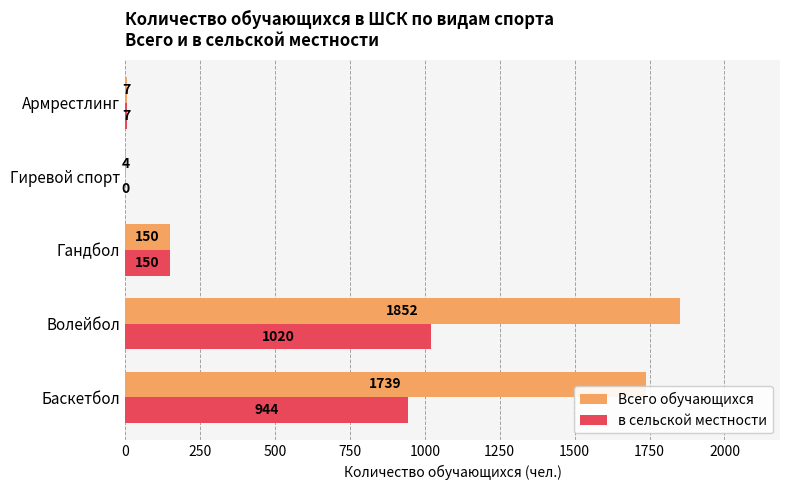

At which category is the sum across all series the highest?

Волейбол